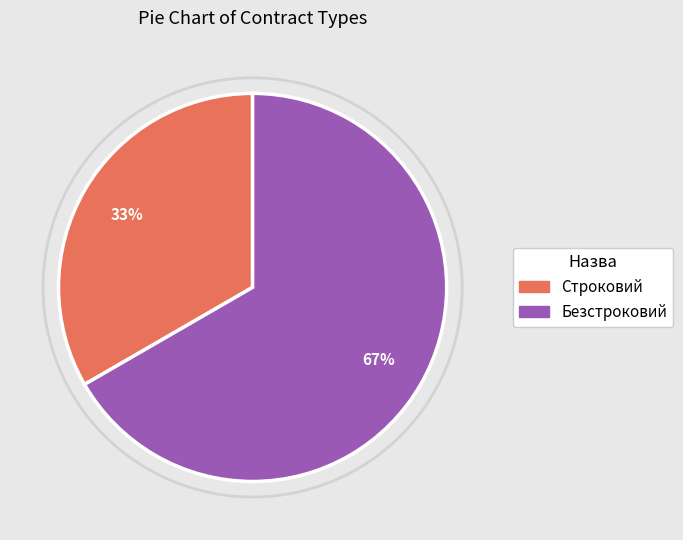

Which category accounts for the majority?

Безстроковий